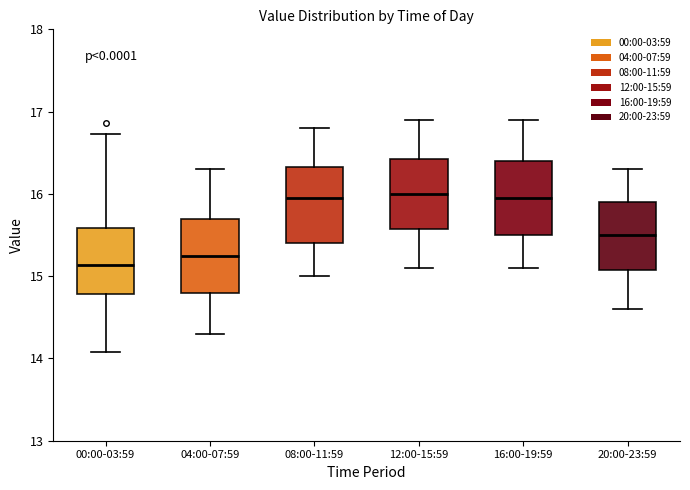

Reading left to right, read every box against the y-axis: the position of its median line, the range the box covers, and the ends of its whiskers. The values are not printed on the chart, so give them approximately, as read against the axis.

00:00-03:59: median 15.1, box 14.8 to 15.6, whiskers 14.1 to 16.7
04:00-07:59: median 15.3, box 14.8 to 15.7, whiskers 14.3 to 16.3
08:00-11:59: median 16.0, box 15.4 to 16.3, whiskers 15.0 to 16.8
12:00-15:59: median 16.0, box 15.6 to 16.4, whiskers 15.1 to 16.9
16:00-19:59: median 16.0, box 15.5 to 16.4, whiskers 15.1 to 16.9
20:00-23:59: median 15.5, box 15.1 to 15.9, whiskers 14.6 to 16.3